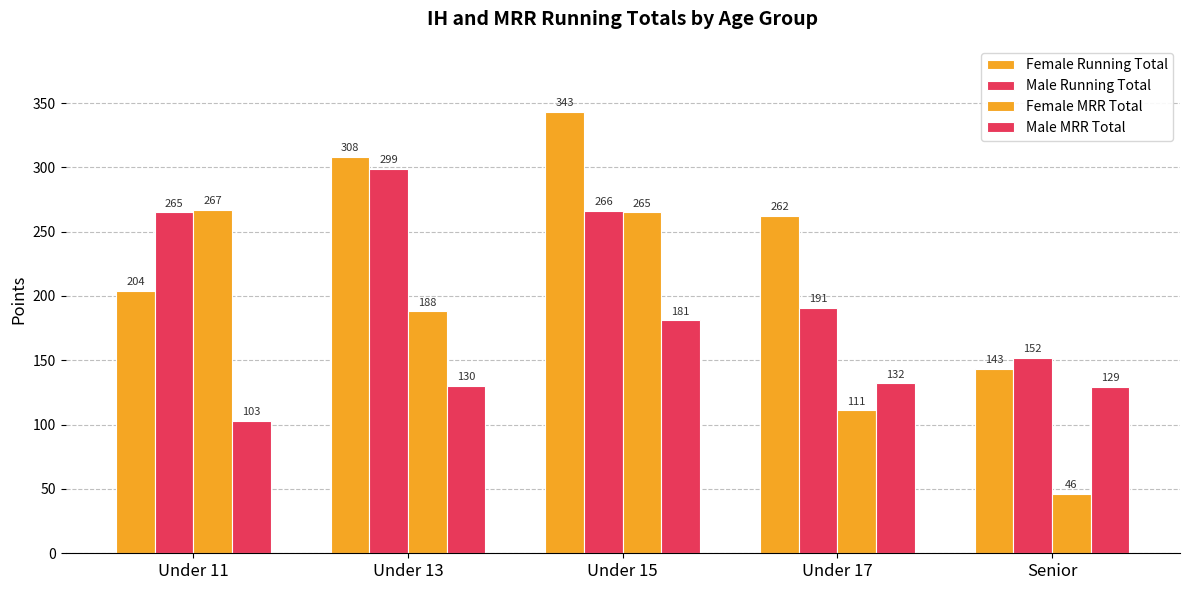

At Under 17, list the series in order from smallest to largest.

Female MRR Total, Male MRR Total, Male Running Total, Female Running Total